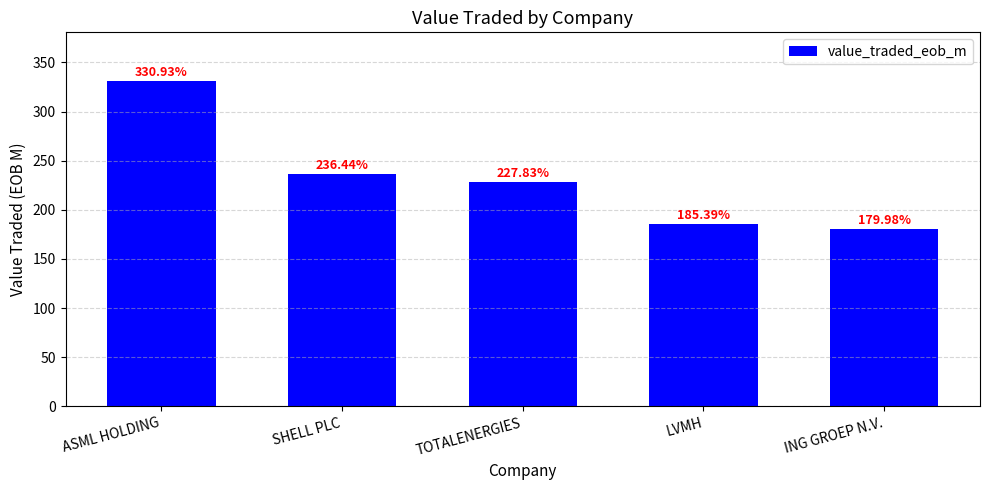

Reading right to left, extract all data points from this chart.

180.0	185.4	227.8	236.4	330.9